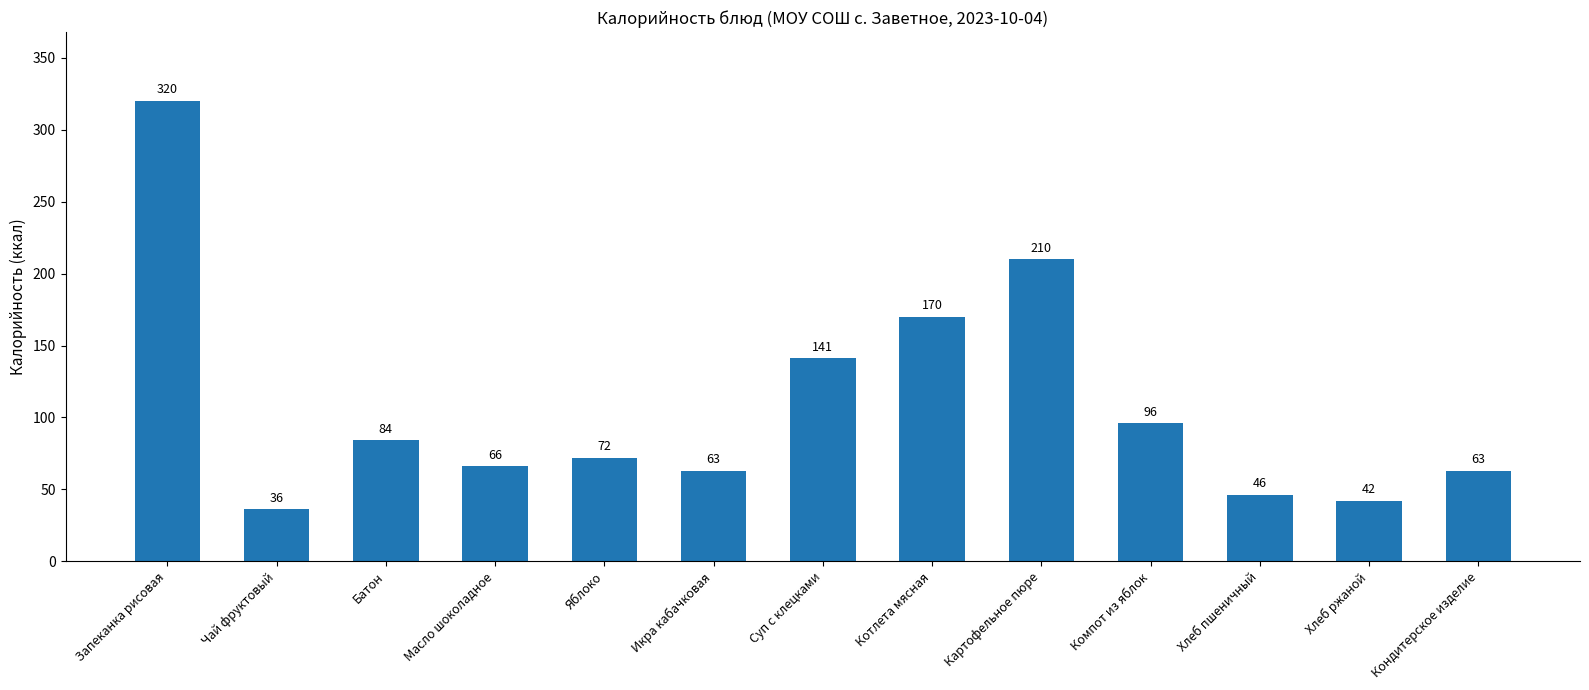

What is the difference between the values at Чай фруктовый and Батон?

48